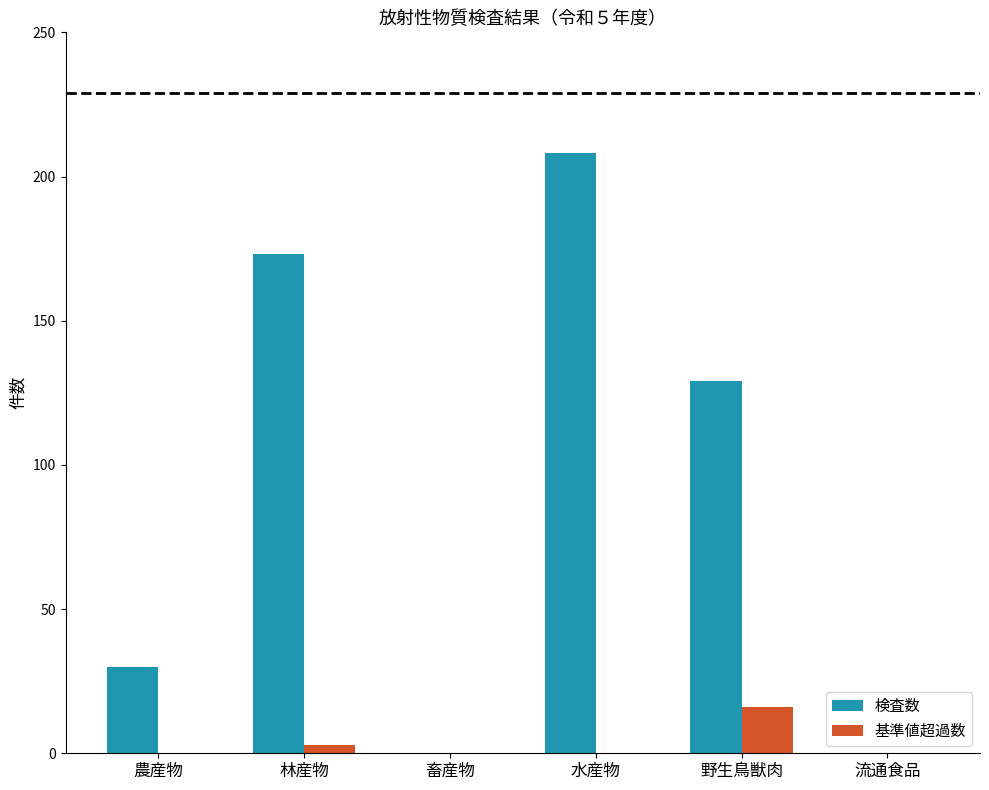

What are all the series names shown in the legend?

検査数, 基準値超過数